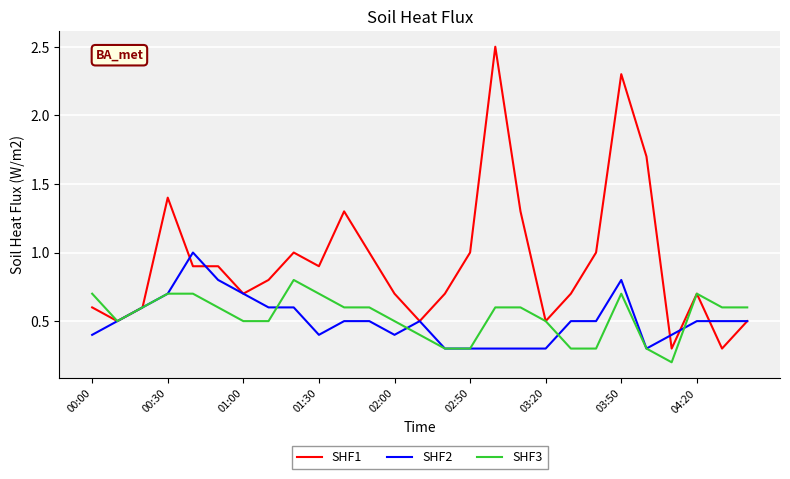

What is the difference between the maximum and second lowest values in the SHF1 series?

2.2